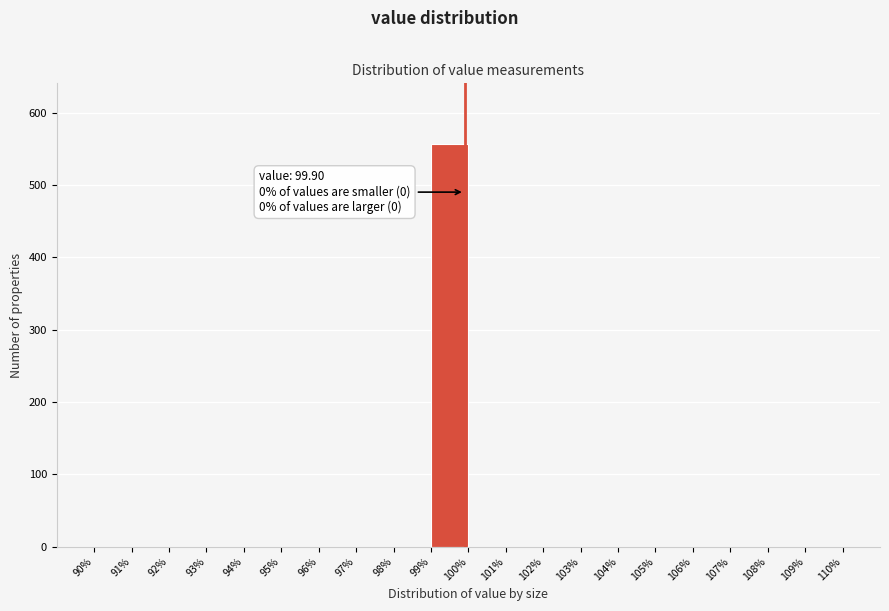

Over which range of the x-axis is the bar tallest?

99% to 100%